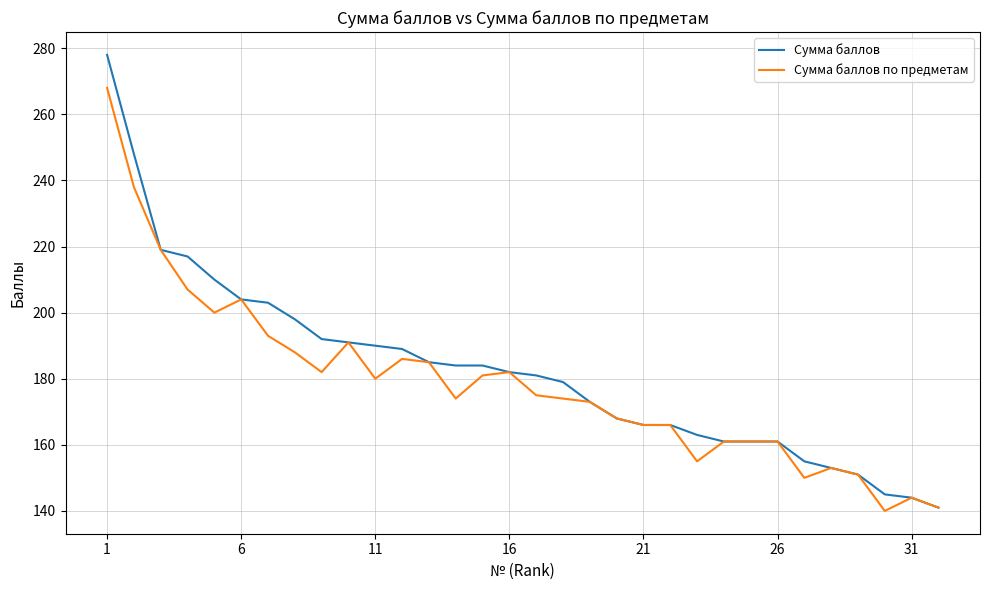

List the series in order of their peak value, highest first.

Сумма баллов, Сумма баллов по предметам